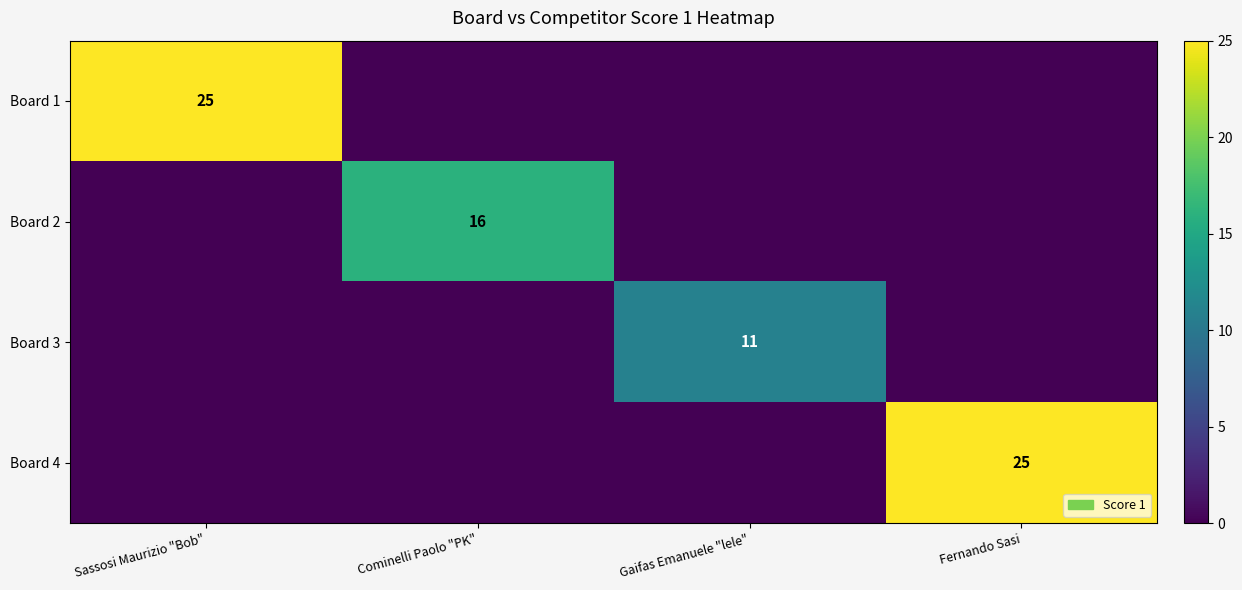

The Board 2 series shows 16 at Cominelli Paolo "PK". True or false?

True